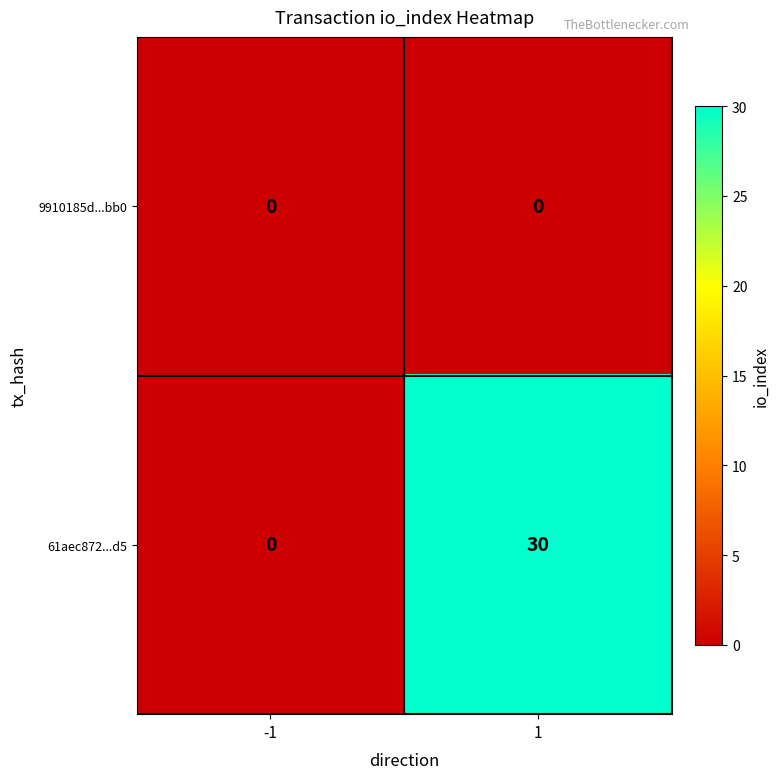

Reading left to right, list all the values displayed in this chart.

9910185d...bb0: -1=0	1=0
61aec872...d5: -1=0	1=30